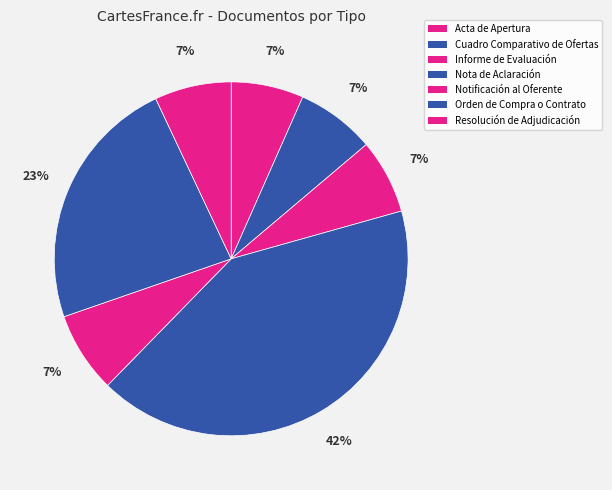

To the nearest percent, what is the difference between the largest and smallest slice percentages?

35%